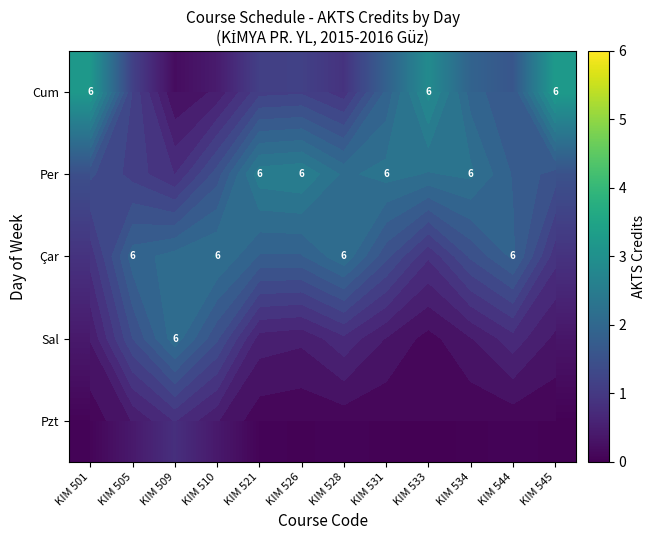

Is it true that Per equals 1.3 at KIM 531?

False